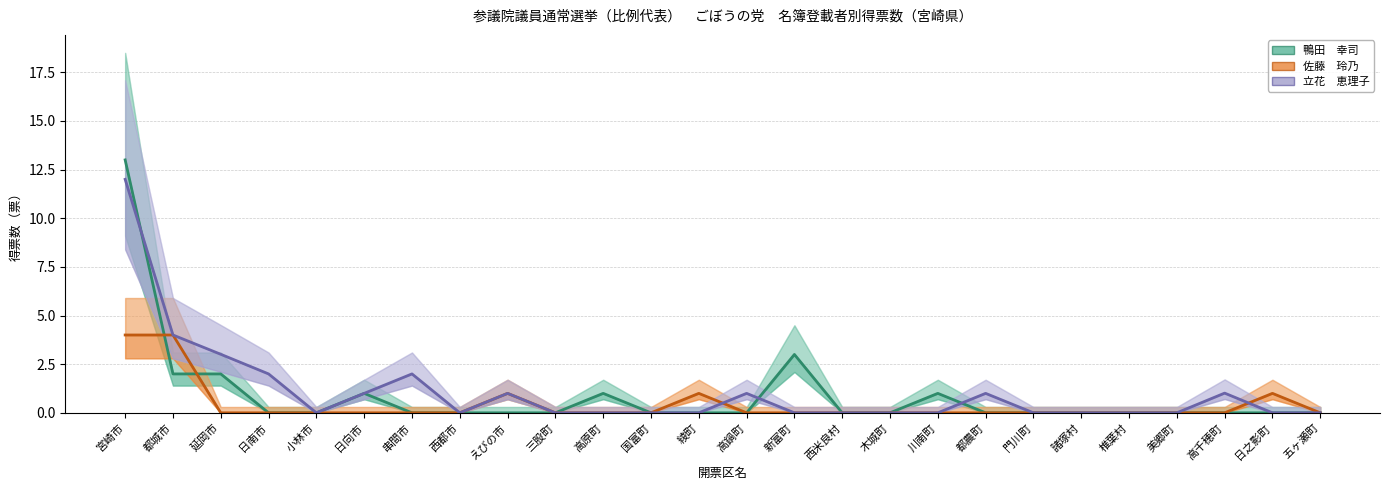

At which category is the sum across all series the highest?

宮崎市